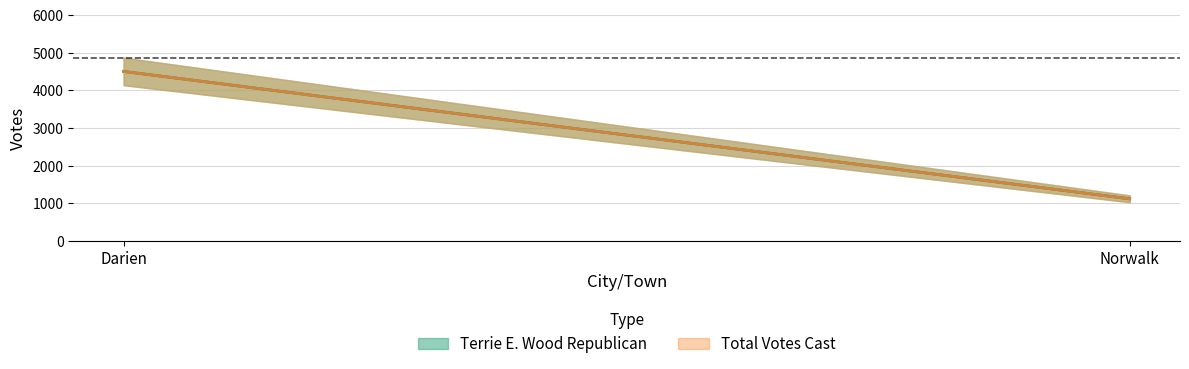

True or false: Total Votes Cast has a value of 1816 at Norwalk.

False